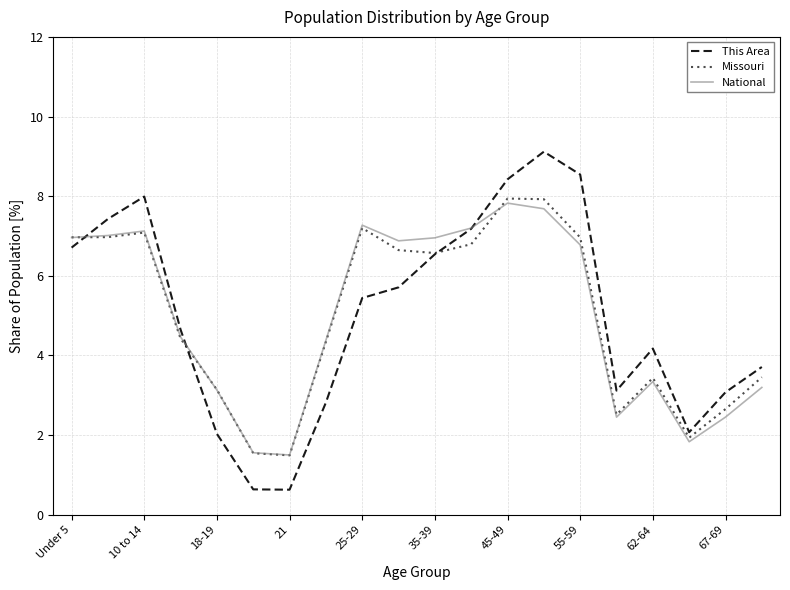

How many values in the This Area series exceed 5?

10